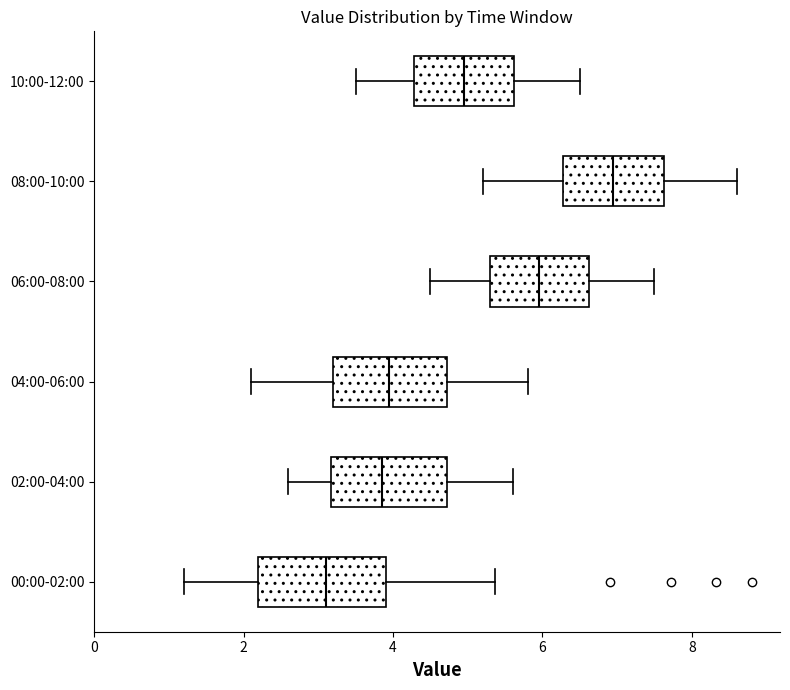

Which box has the furthest to the right median line?

08:00-10:00